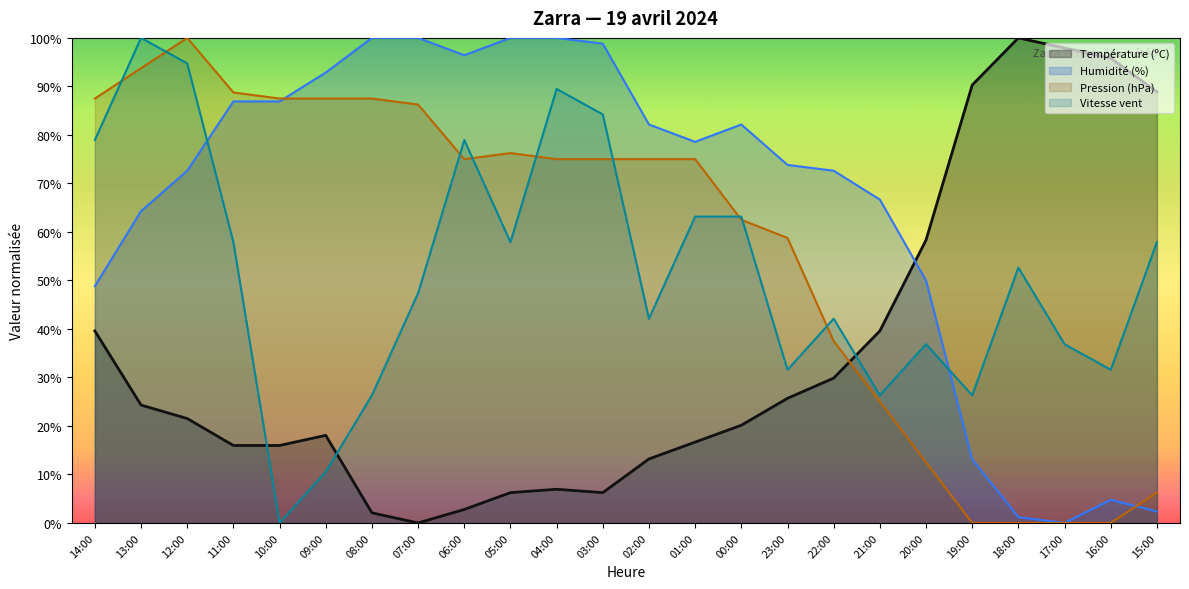

What is the sum of the Température (ºC) values at 09:00 and 16:00?

113.9